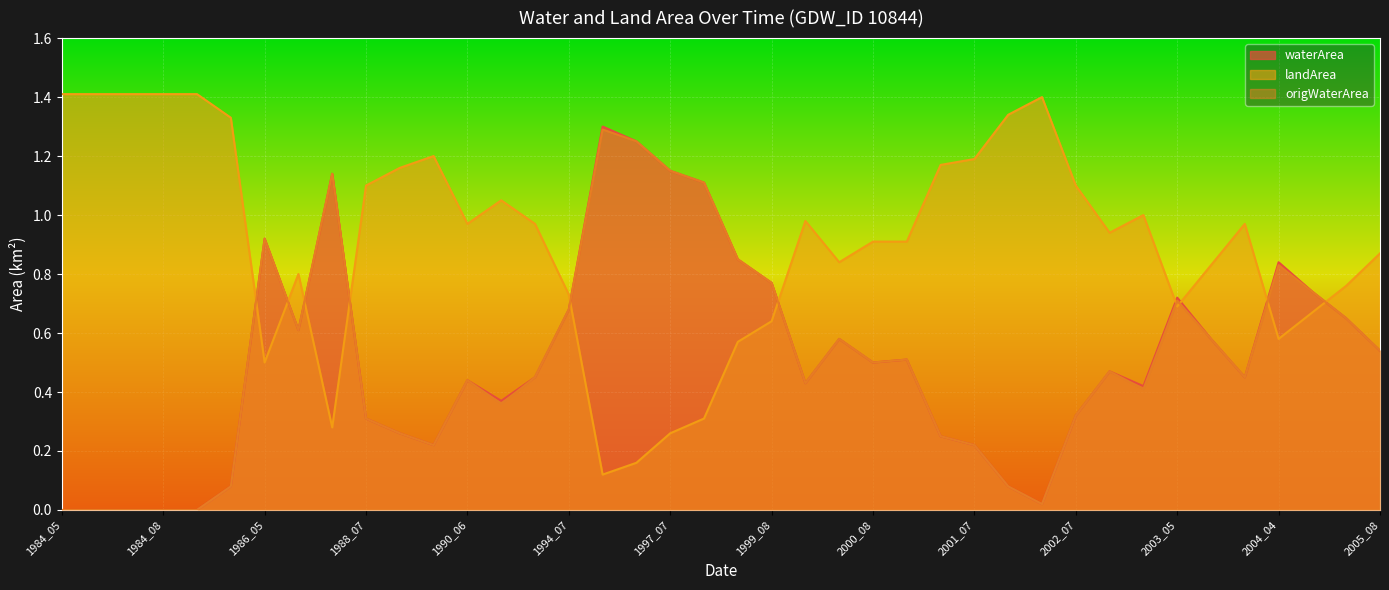

At which label is origWaterArea closest to 0?

1984_05